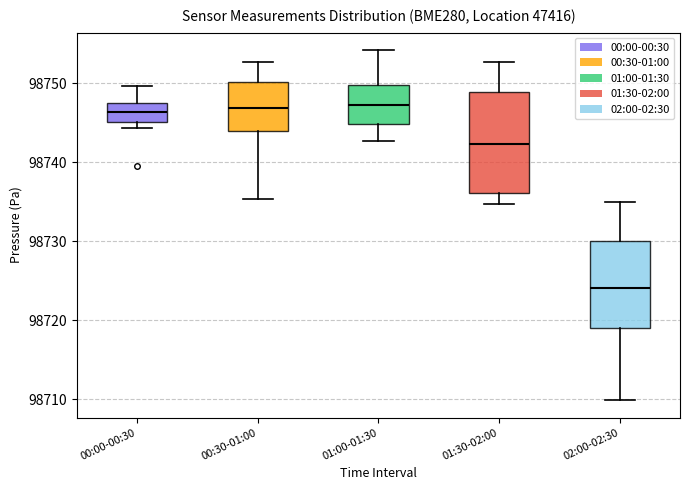

Where does the lower whisker of the box for 01:30-02:00 end on the y-axis? The values are not printed on the chart, so give them approximately, as read against the axis.

98735